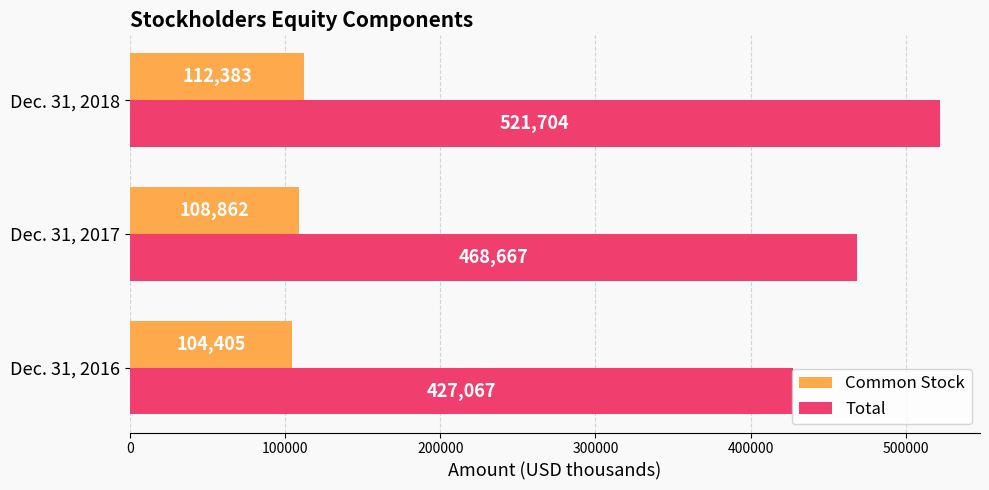

What is the sum of the Total values at Dec. 31, 2018 and Dec. 31, 2017?

990371